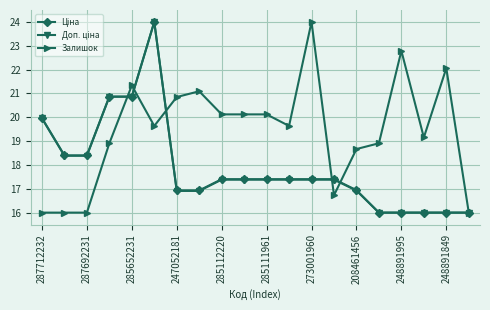

Which series has the largest total across all categories?

Залишок